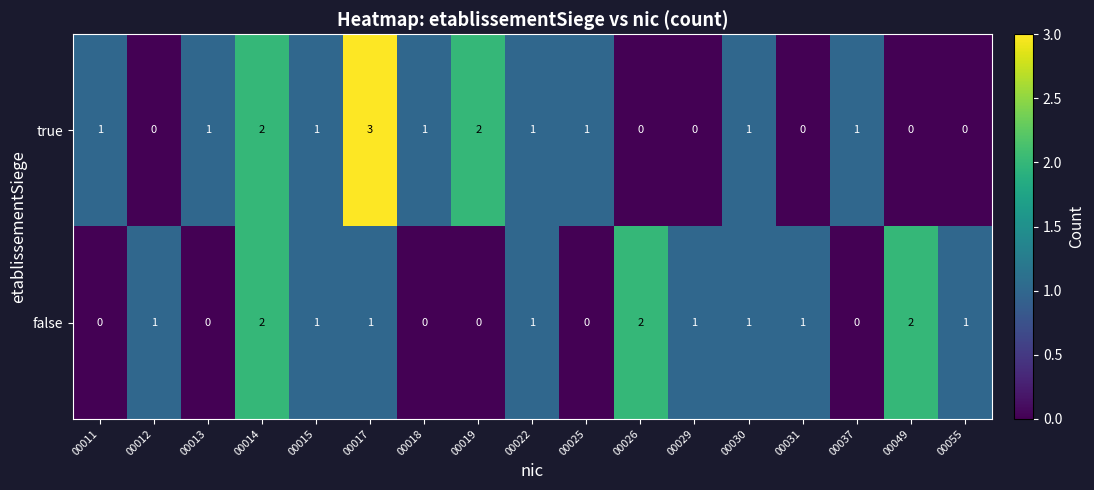

What is the sum of all true values?

15